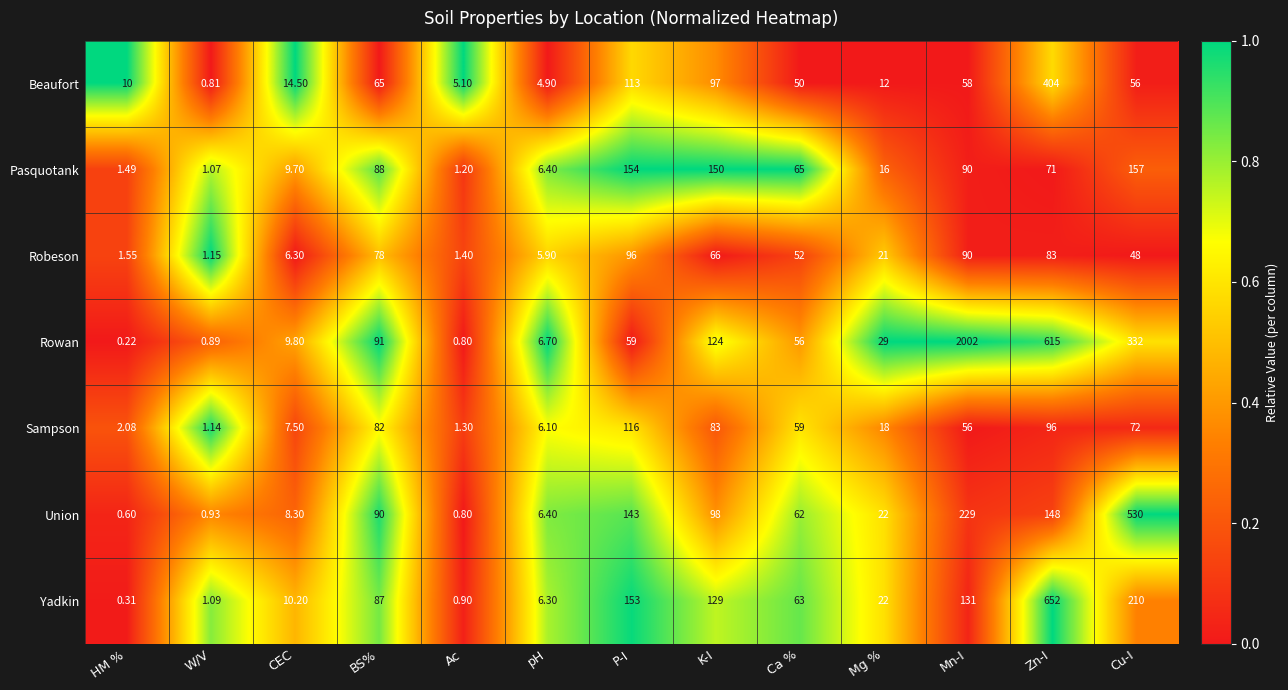

At which label does Beaufort first exceed 50?

BS%